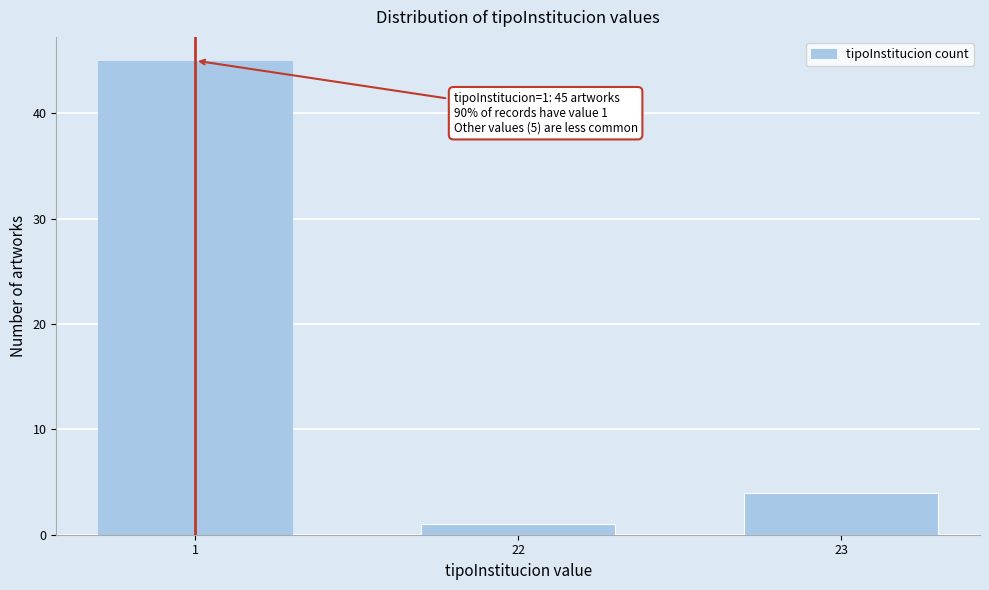

Reading left to right, transcribe all the data shown in this chart.

1=45	22=1	23=4